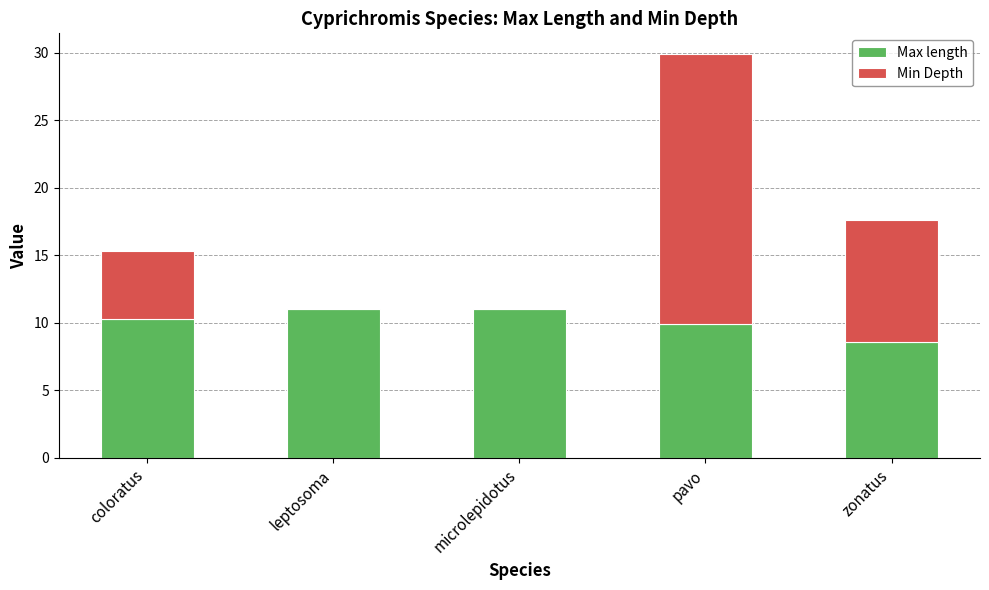

What is the sum of all Max length values?

50.8